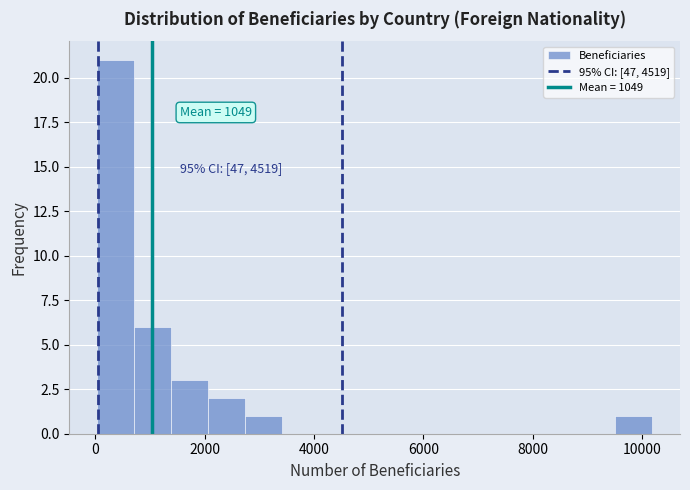

Around what value on the x-axis is the tallest bar? Give the approximate position of its centre, as read against the axis.

400